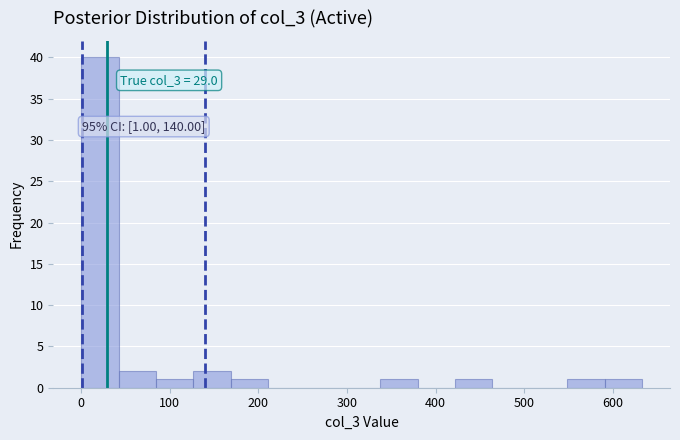

Which range on the x-axis has the tallest bar?

0 to 40